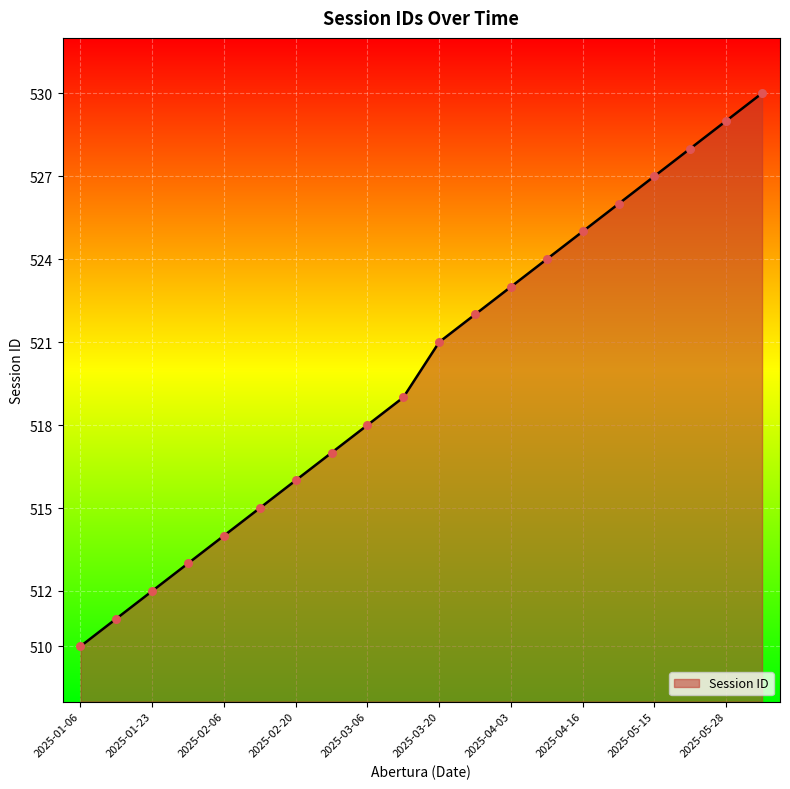

What is the greatest value displayed?

530